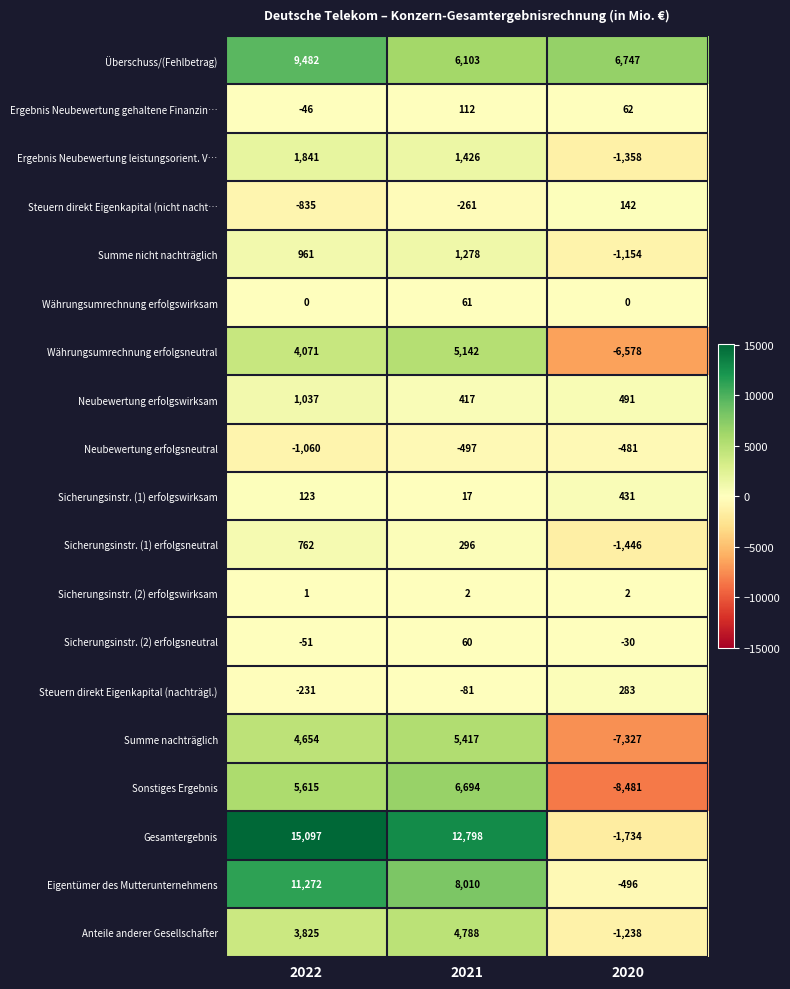

At which label does Eigentümer des Mutterunternehmens reach its minimum?

2020